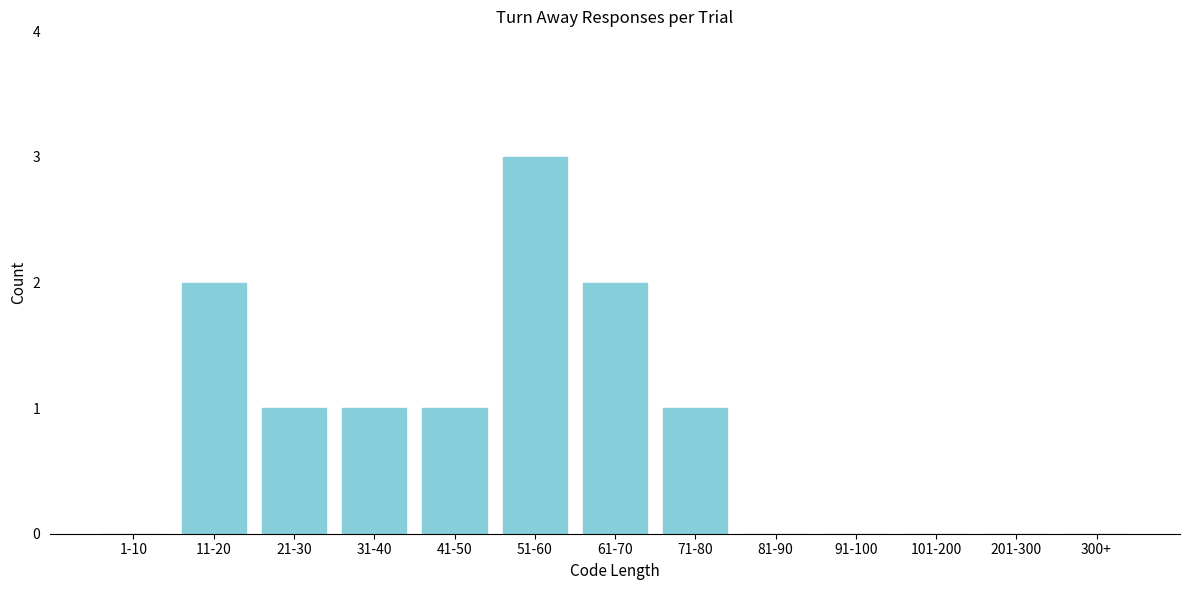

Reading left to right, extract all data points from this chart.

1-10=0	11-20=2	21-30=1	31-40=1	41-50=1	51-60=3	61-70=2	71-80=1	81-90=0	91-100=0	101-200=0	201-300=0	300+=0